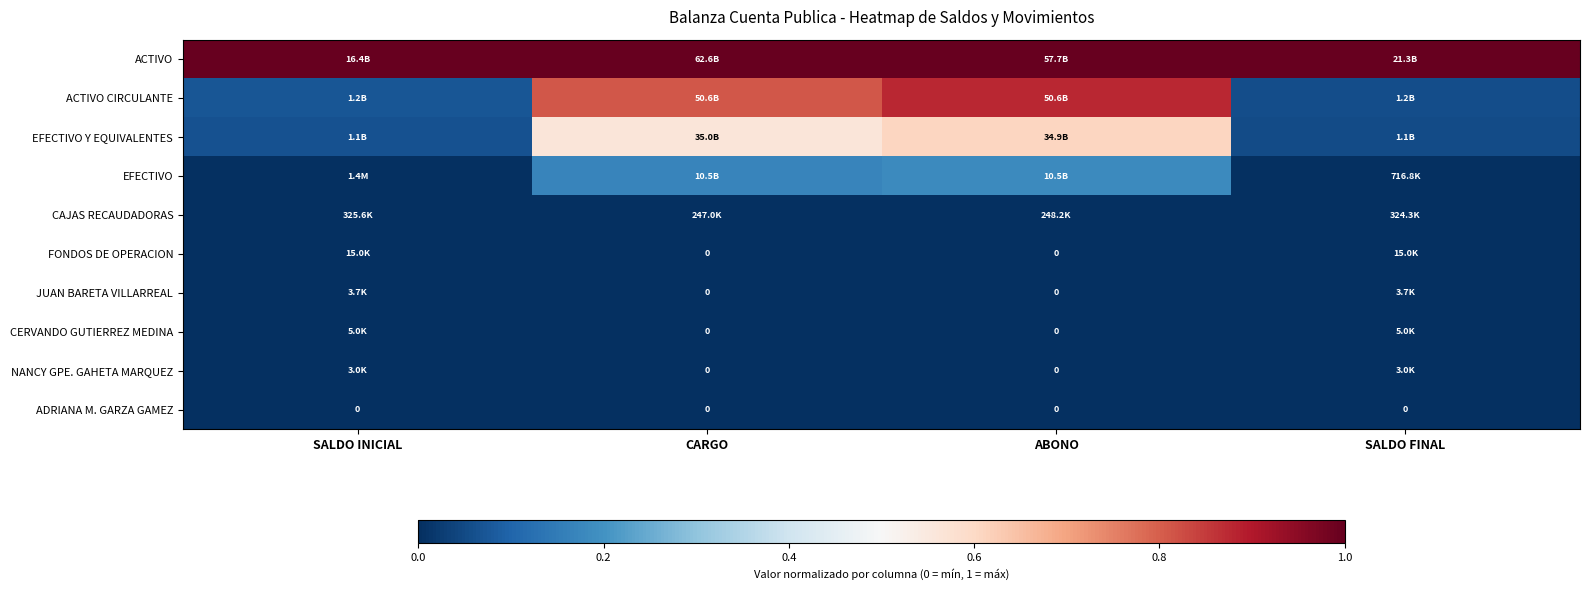

Is the value of EFECTIVO Y EQUIVALENTES at SALDO FINAL greater than the value of FONDOS DE OPERACION at SALDO FINAL?

Yes